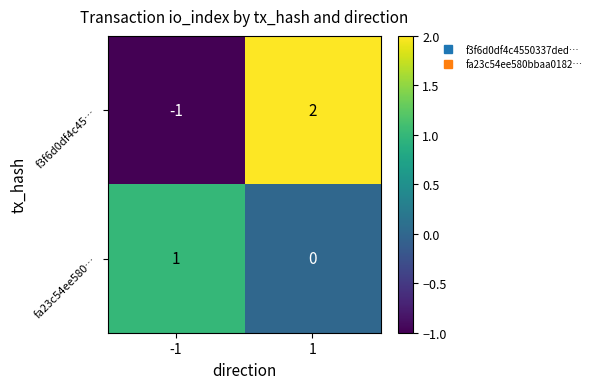

What is the spread (max minus min) of values at -1?

2